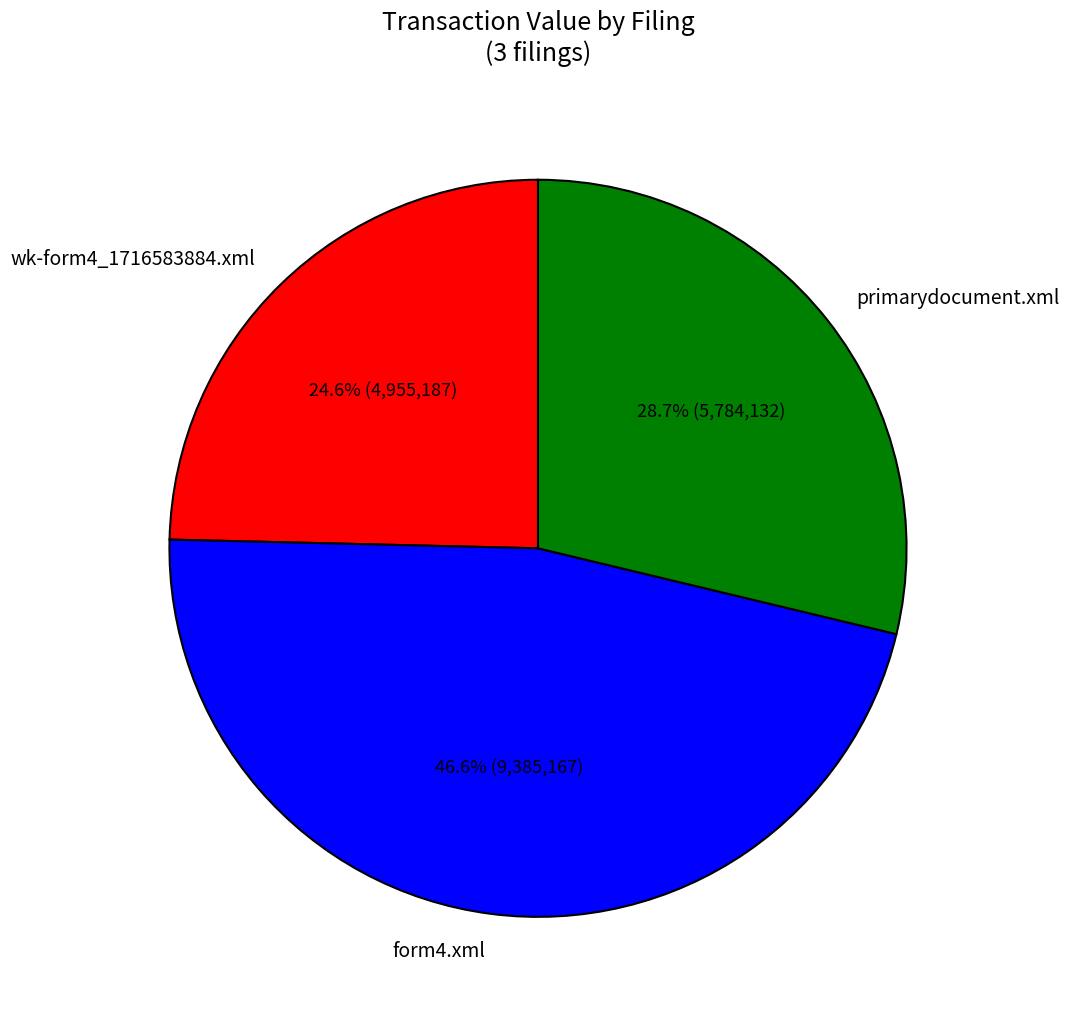

Is it true that wk-form4_1716583884.xml is 36% of the pie?

False